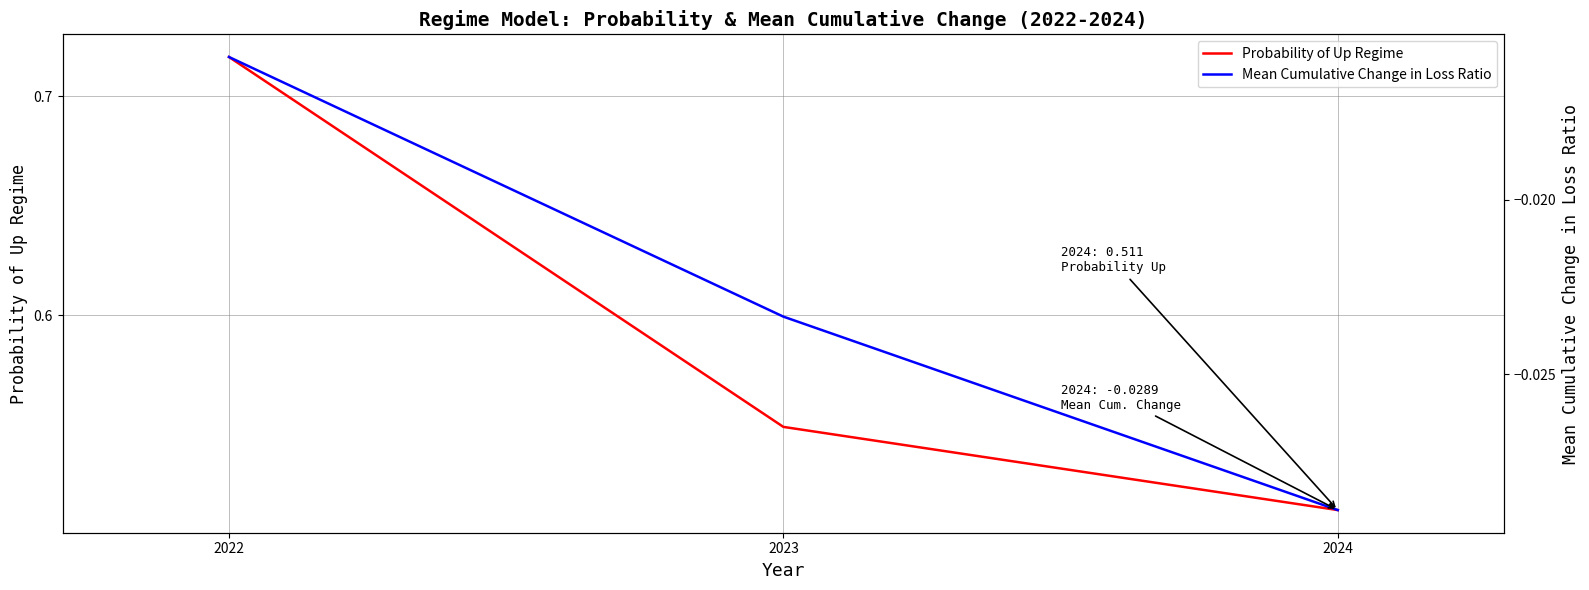

The value of Probability of Up Regime at 2022 is 0.4. True or false?

False